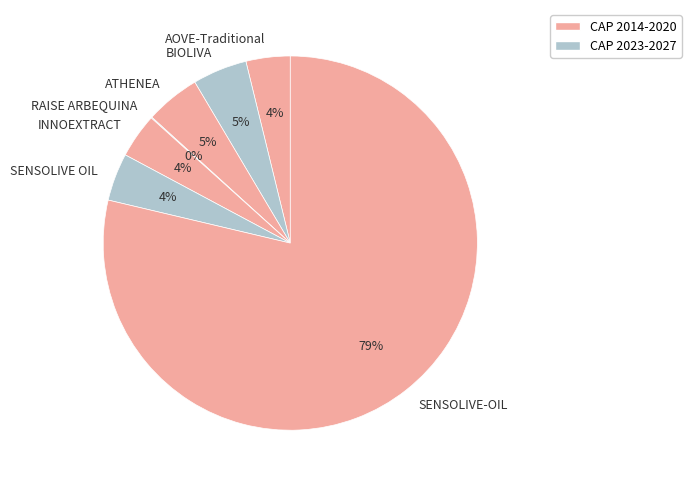

Does any single category account for the majority?

Yes